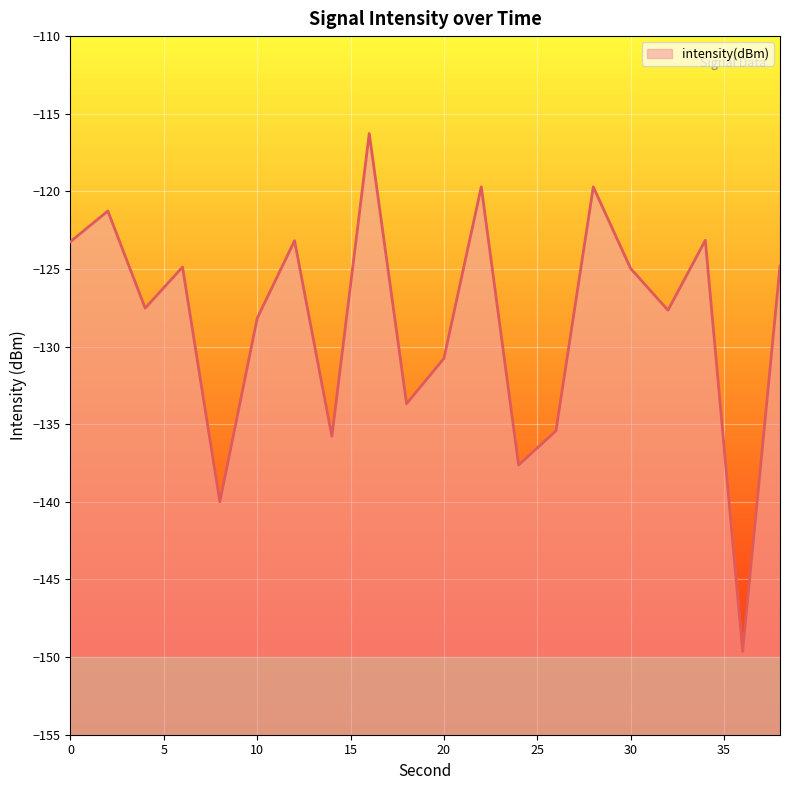

What is the smallest value displayed?

-149.6